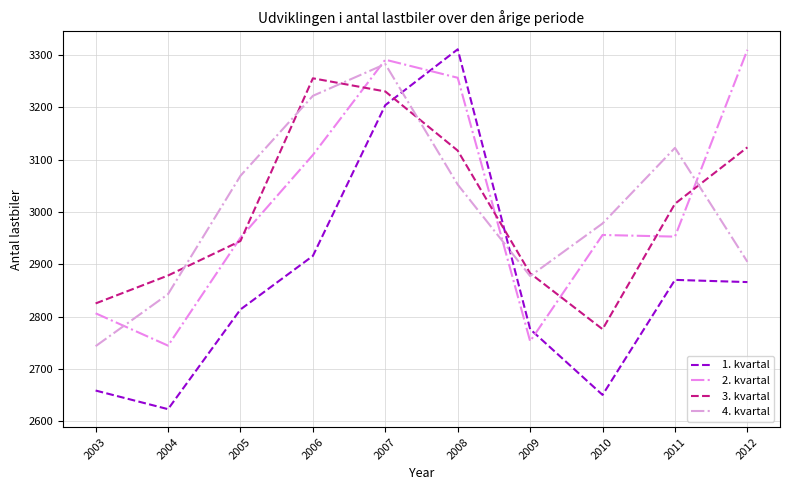

List the labels in order of 3. kvartal value, largest first.

2006, 2007, 2012, 2008, 2011, 2005, 2009, 2004, 2003, 2010